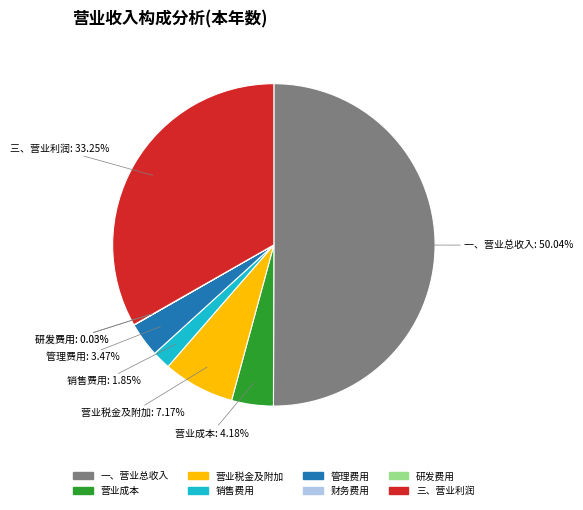

Between 管理费用 and 一、营业总收入, which is larger?

一、营业总收入